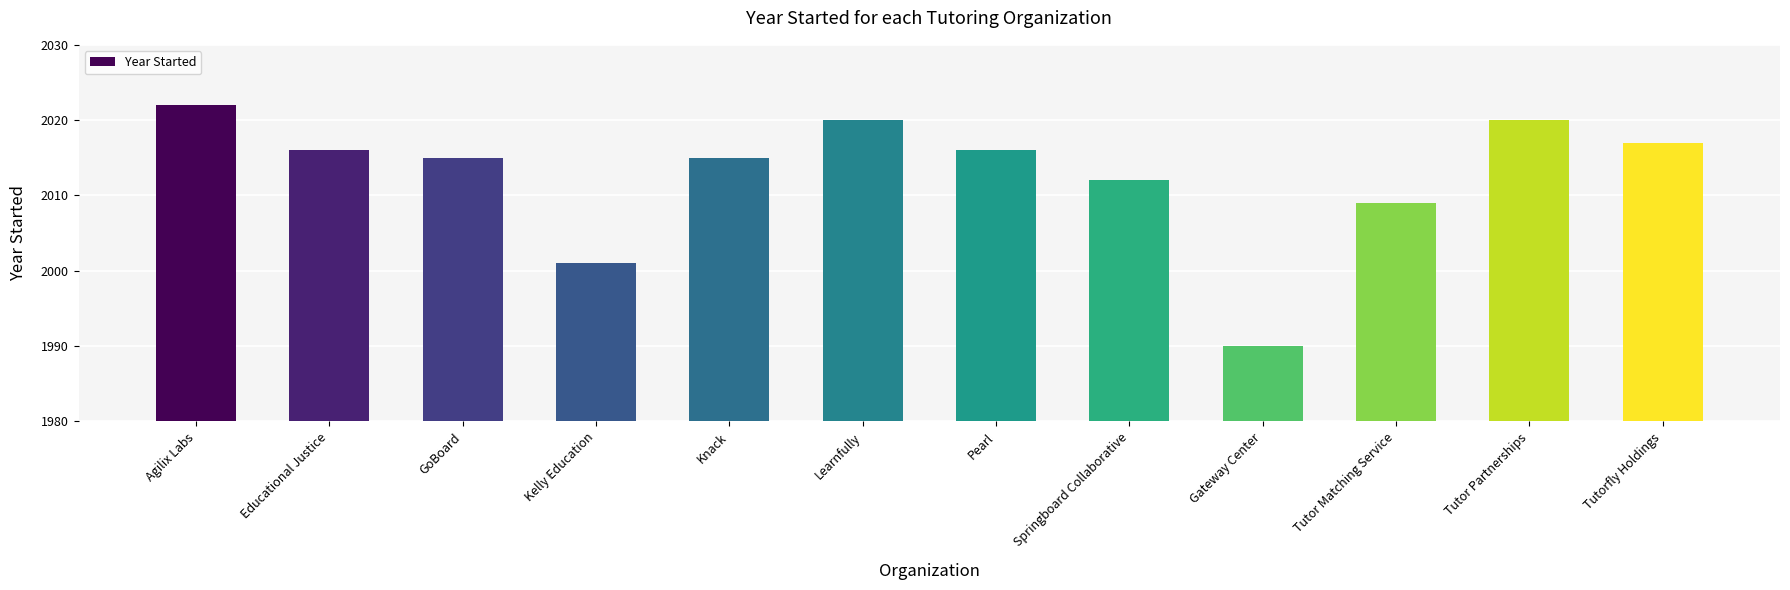

What is the difference between the values at Kelly Education and GoBoard?

14